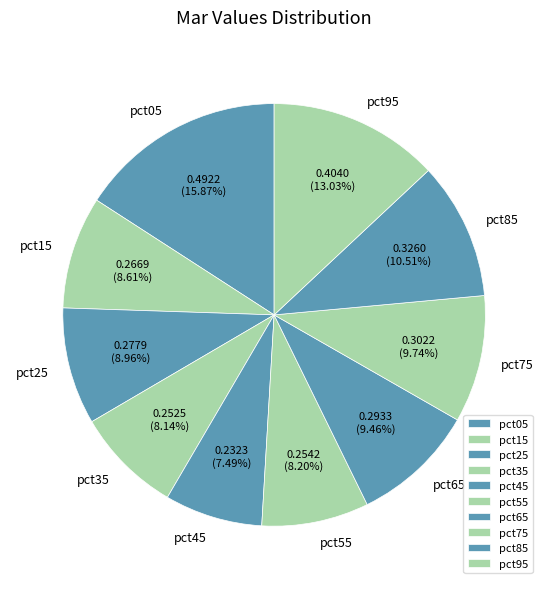

The pct65 slice represents 24% of the pie. True or false?

False